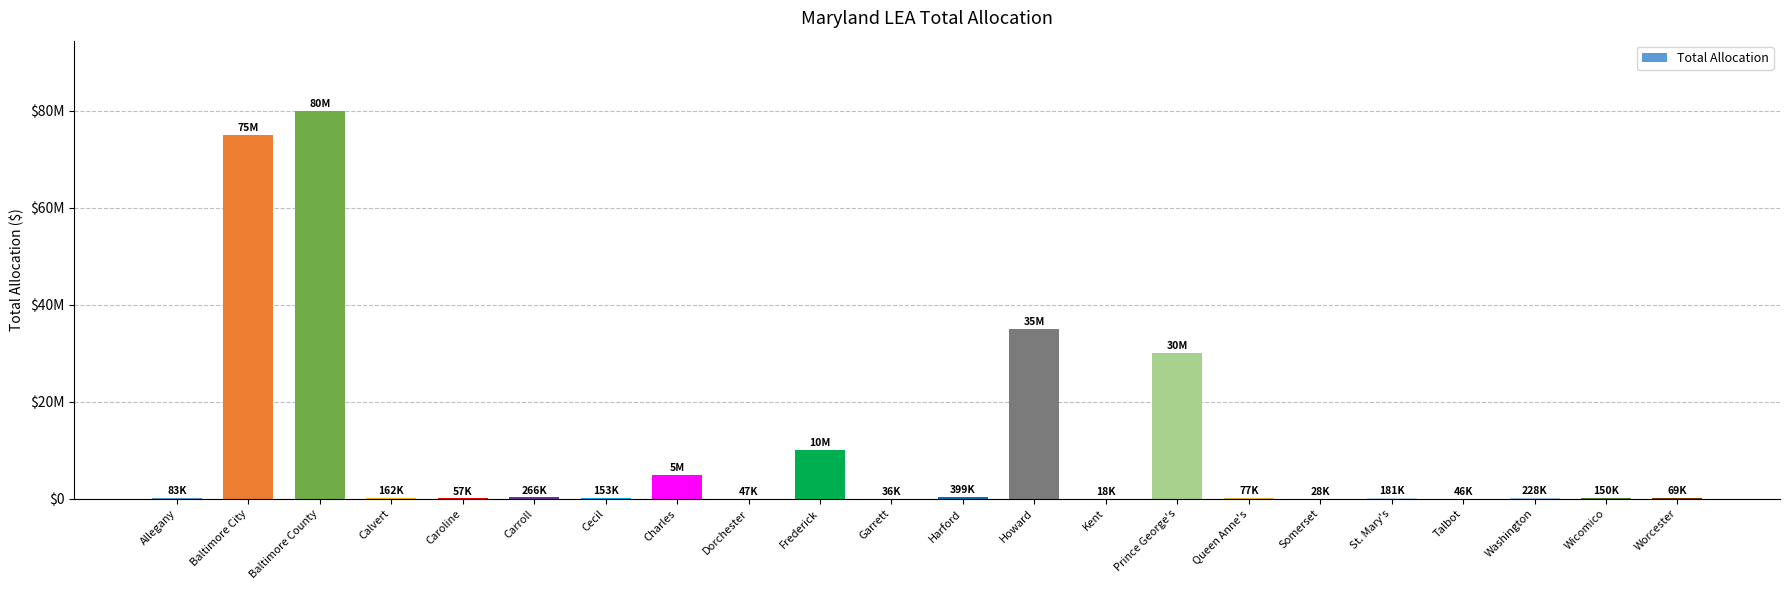

True or false: the data shows 153156 at Cecil.

True